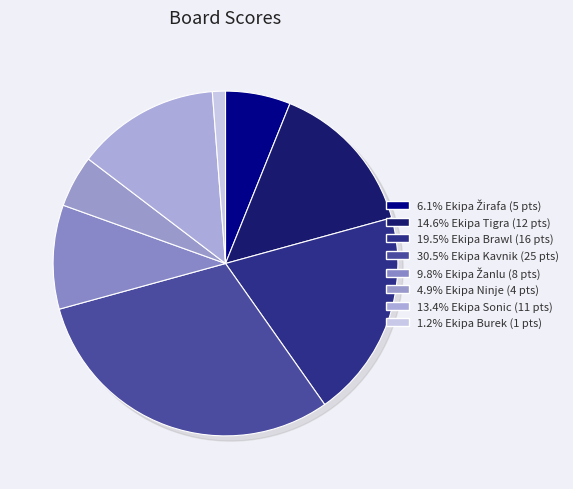

Which category has the biggest portion of the pie?

Board 4
Ekipa Kavnik